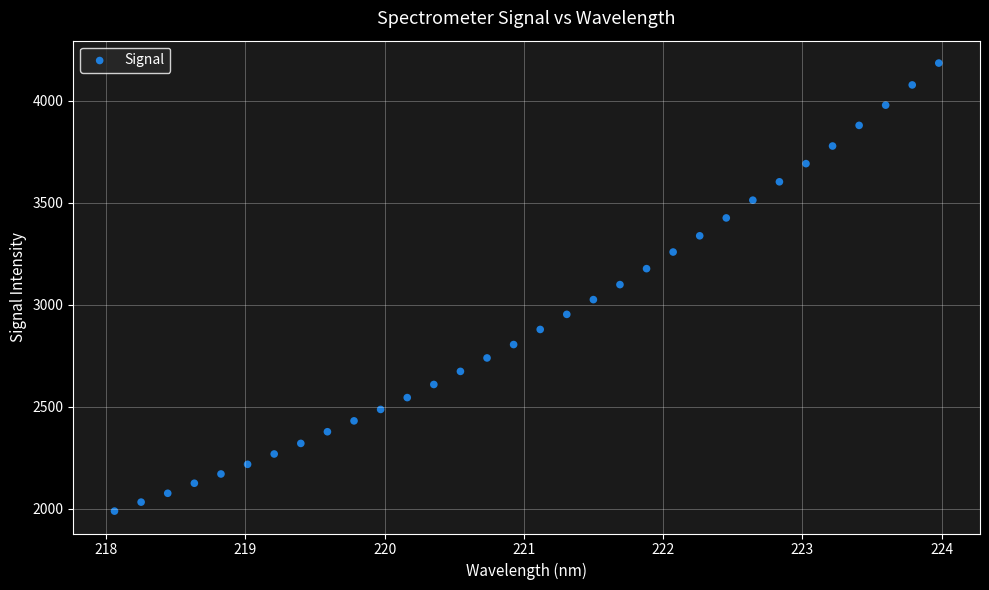

What is the range of X values (max minus min)?

5.9